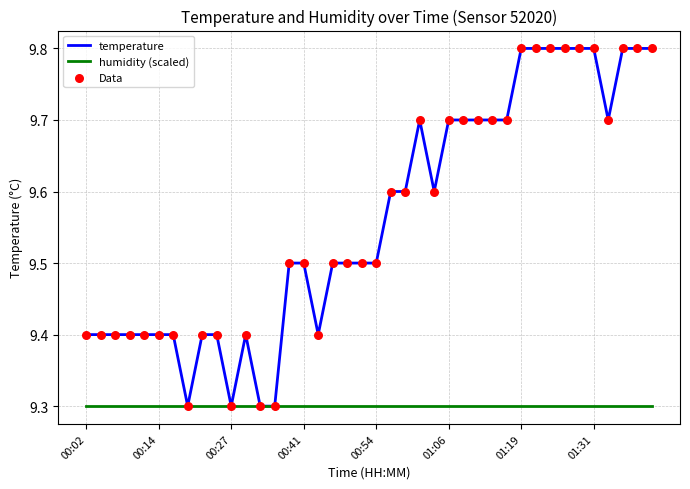

Which series has the largest total across all categories?

temperature